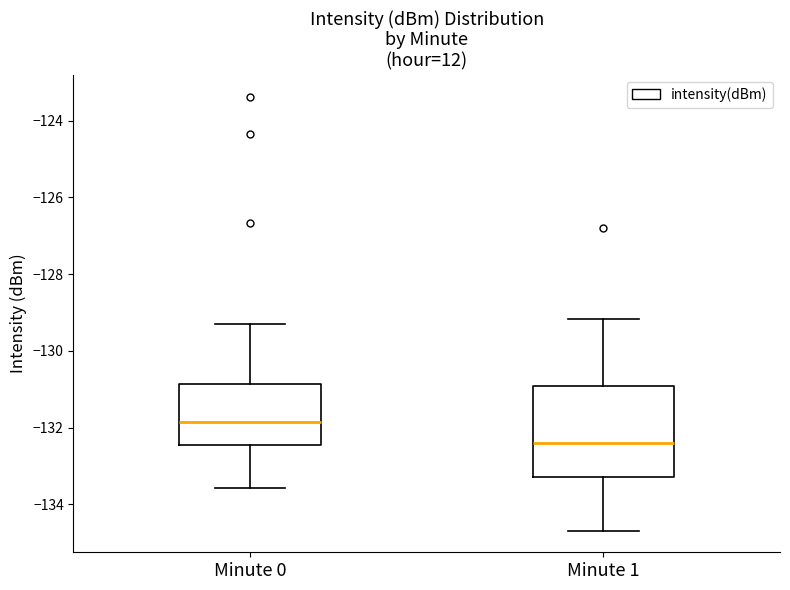

Reading left to right, transcribe this box plot: for each box, give where its median line is, the range the box spans, and where its two whiskers end, as read against the y-axis. The values are not printed on the chart, so give them approximately, as read against the axis.

Minute 0: median -131.8, box -132.4 to -130.8, whiskers -133.6 to -129.2
Minute 1: median -132.4, box -133.2 to -131.0, whiskers -134.6 to -129.2